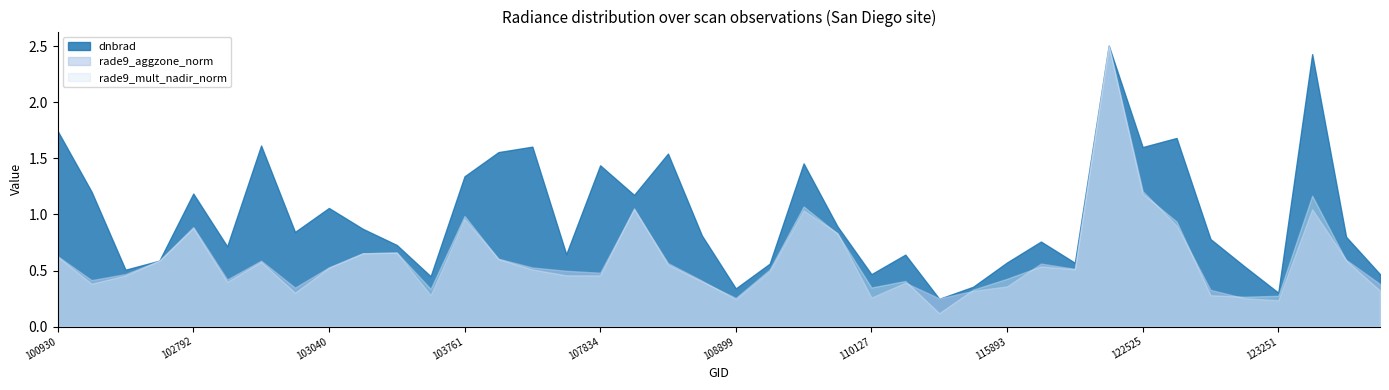

Which series has the widest spread of values?

rade9_mult_nadir_norm